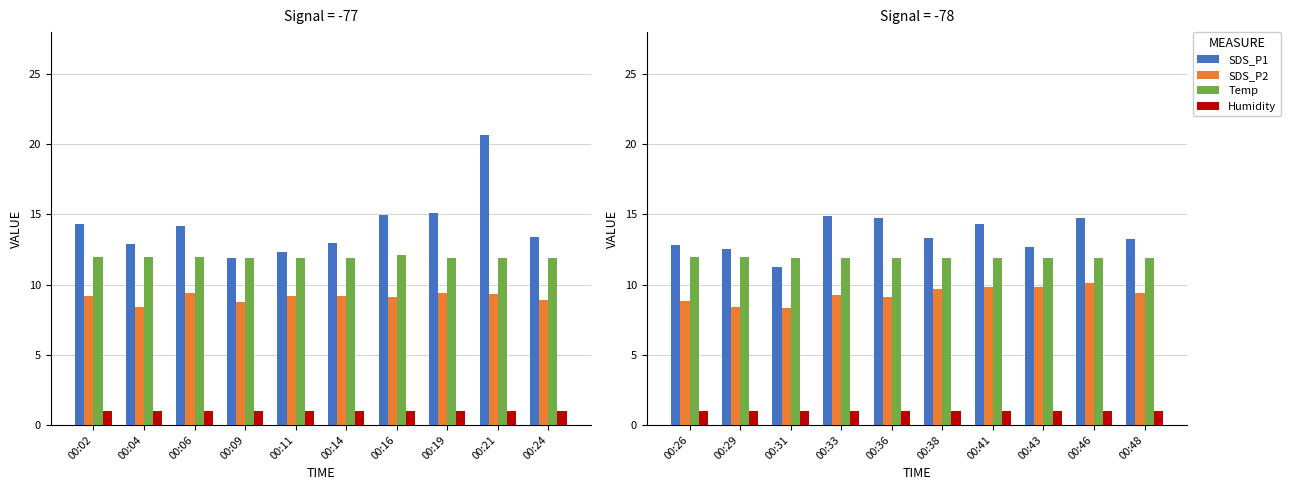

Which series has the largest total across all categories?

SDS_P1